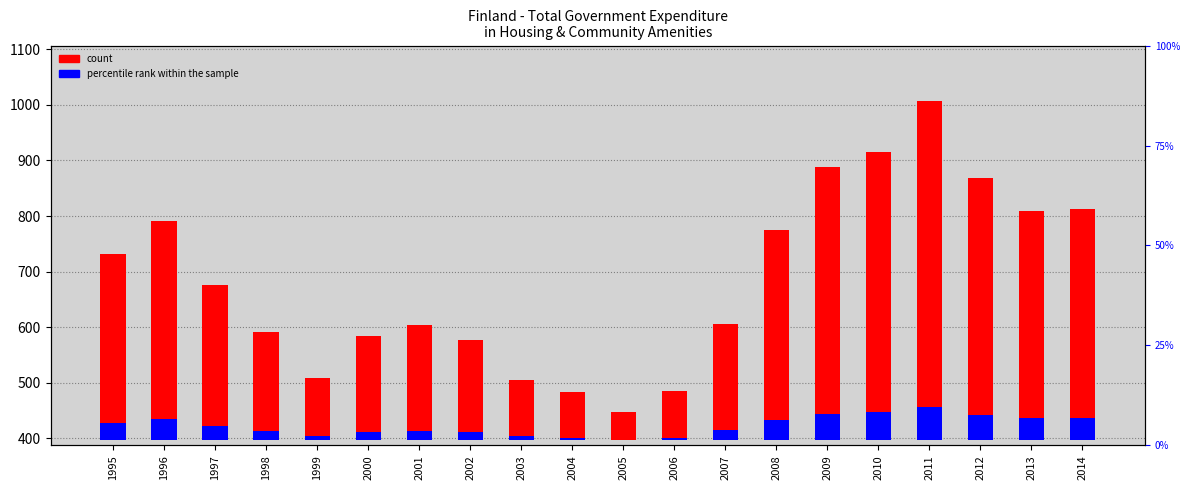

What are all the series names shown in the legend?

count, percentile rank within the sample